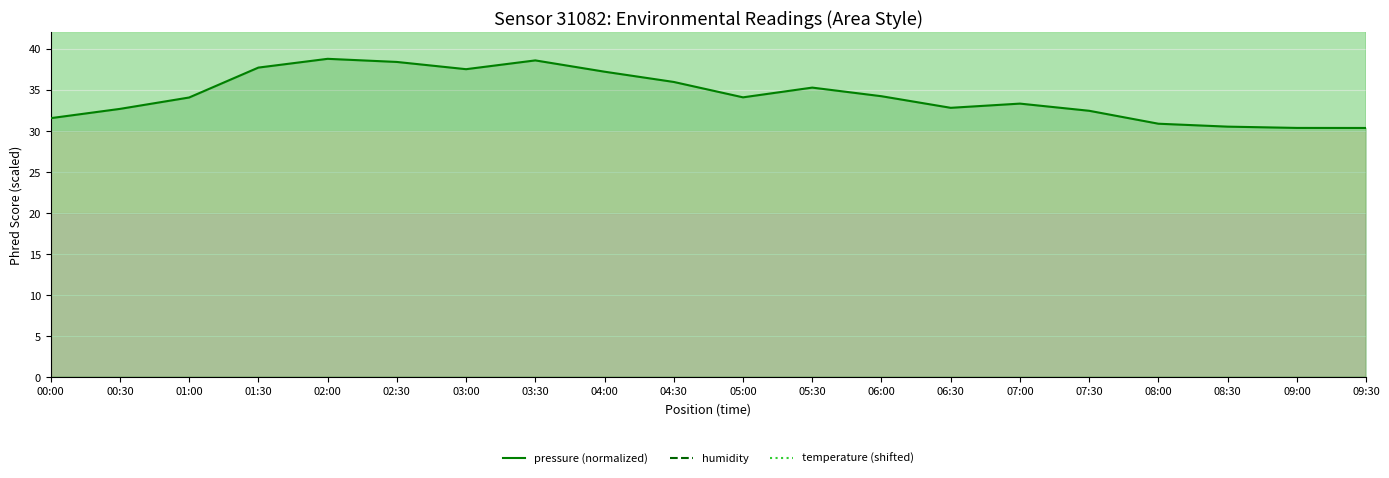

True or false: humidity and pressure (normalized) intersect in this chart.

False